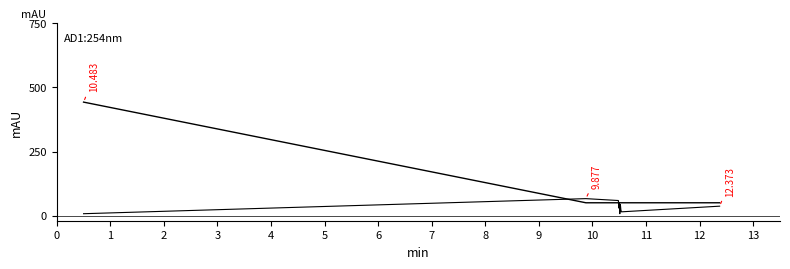

Reading left to right, list all the values displayed in this chart.

Amount: 442.6	50.0	50.0	50.0	50.0	50.0	50.0	50.0	50.0	50.0
Fee: 7.3	66.2	58.8	29.4	51.5	7.3	44.1	22.1	14.7	36.8